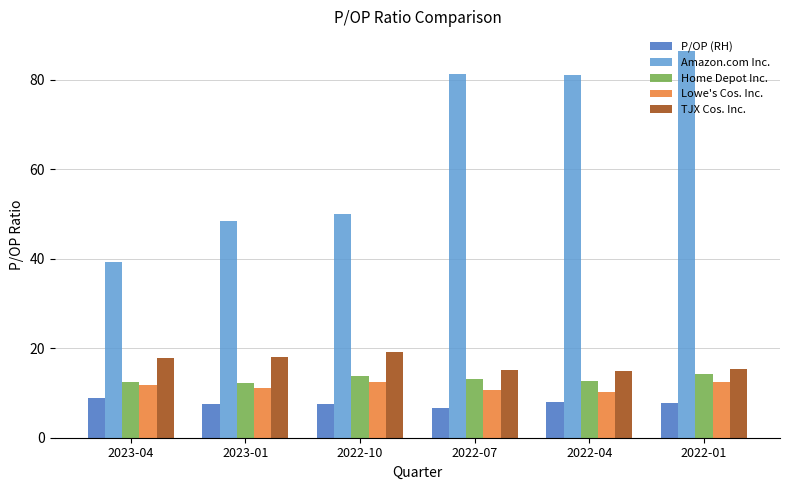

What is the average value of the Lowe's Cos. Inc. series?

11.5